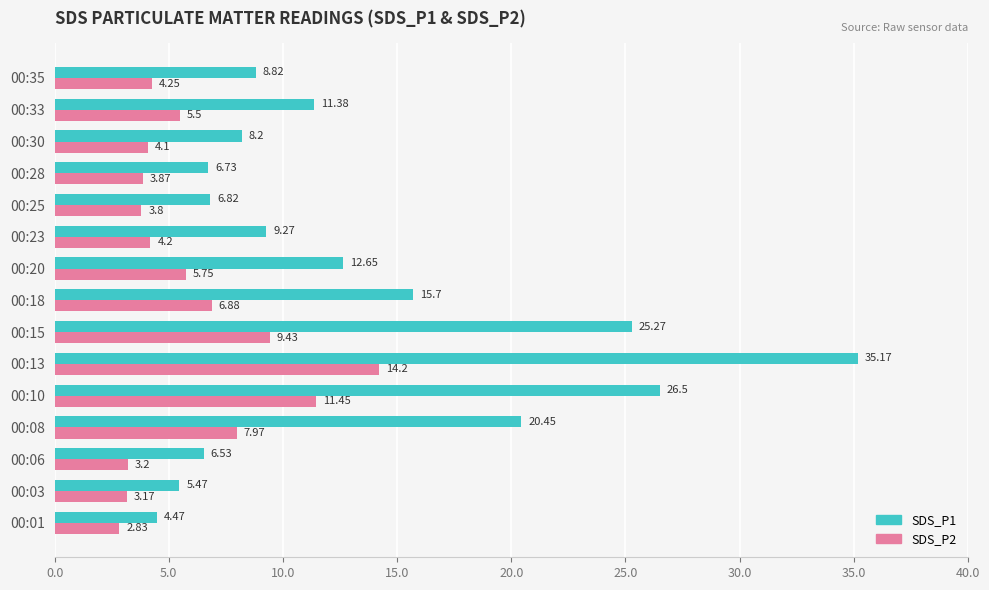

Rank the categories by SDS_P2 value from lowest to highest.

00:01, 00:03, 00:06, 00:25, 00:28, 00:30, 00:23, 00:35, 00:33, 00:20, 00:18, 00:08, 00:15, 00:10, 00:13